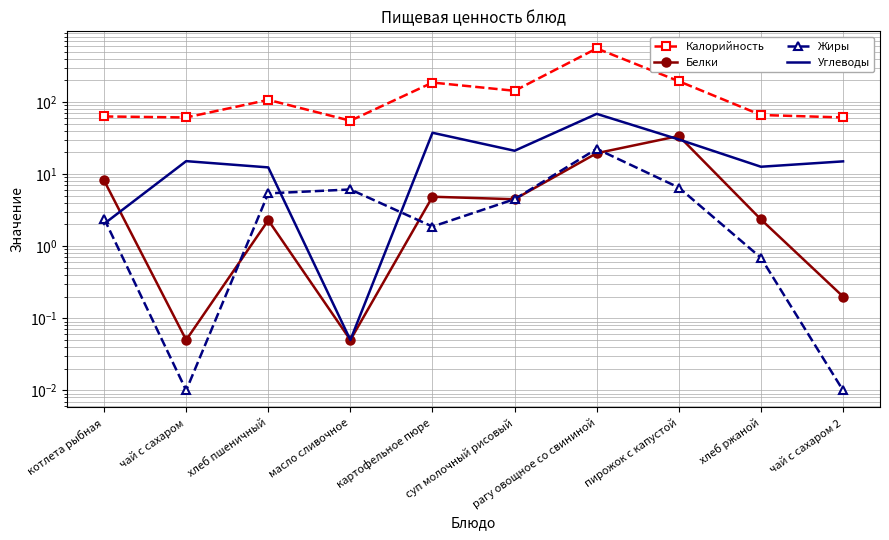

How many times do Белки and Углеводы cross each other?

3